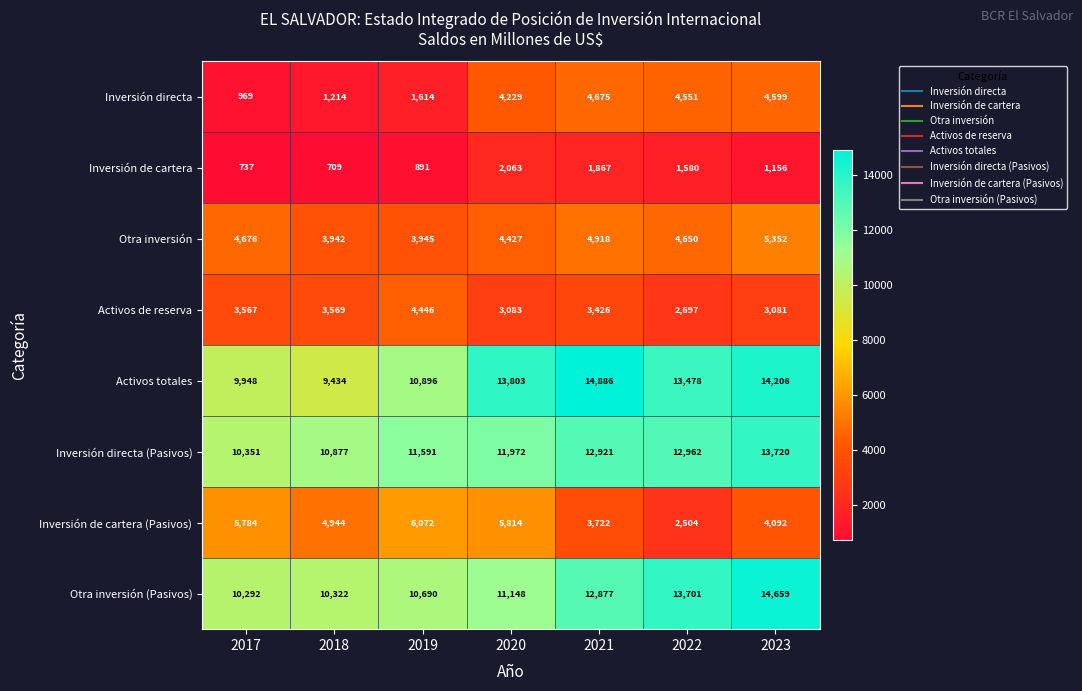

Which series has the largest total across all categories?

Activos totales